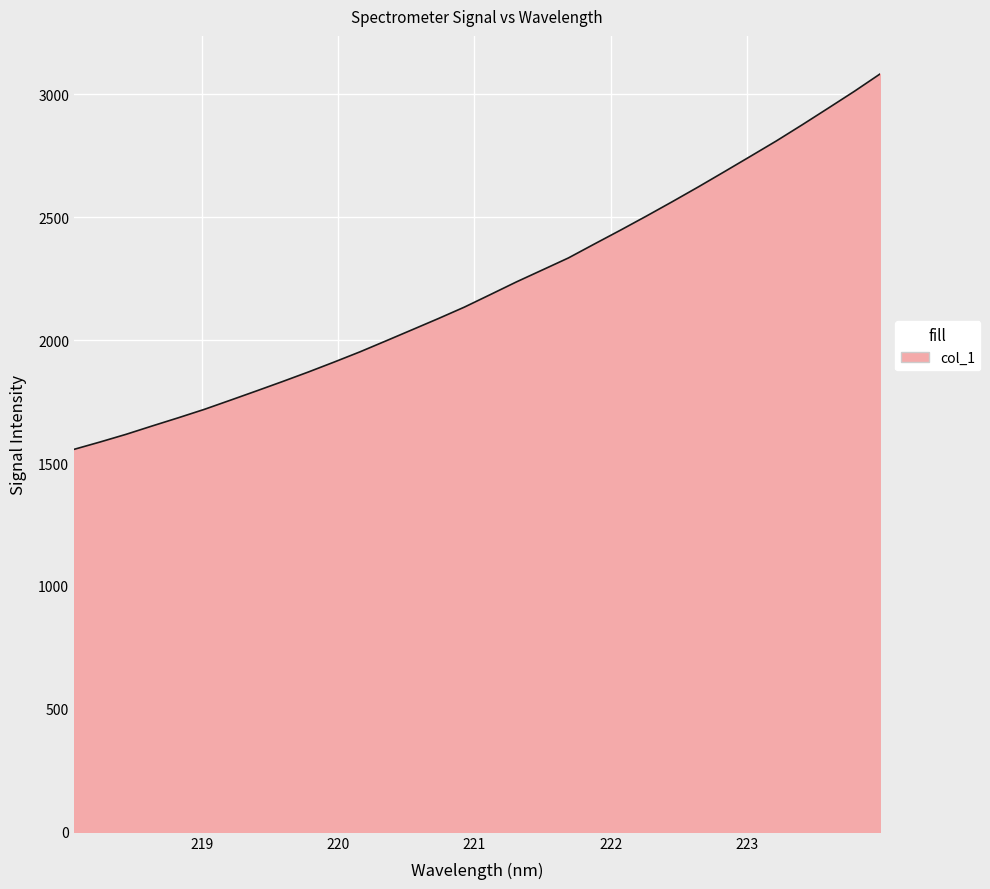

What is the minimum value shown in the chart?

1555.6